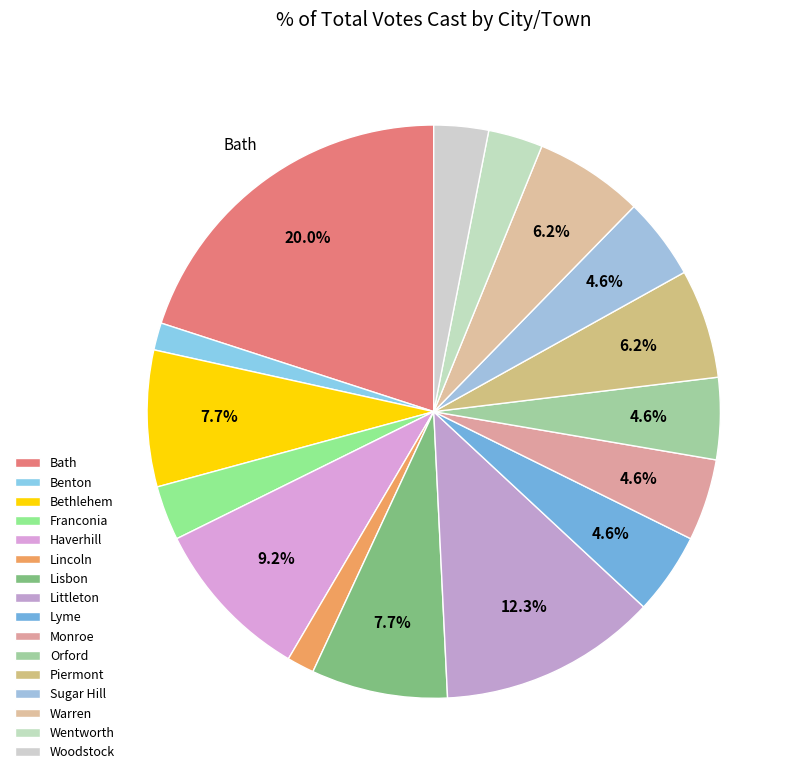

How many segments does this pie chart have?

16